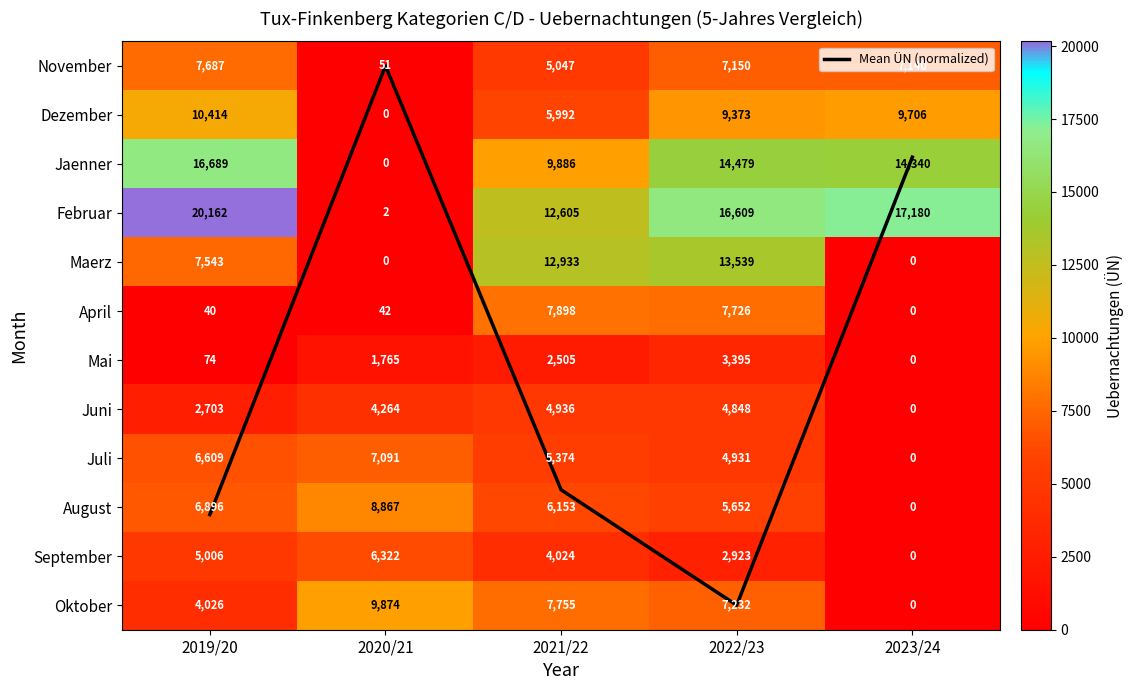

Between 2019/20 and 2020/21, which is larger?

2019/20